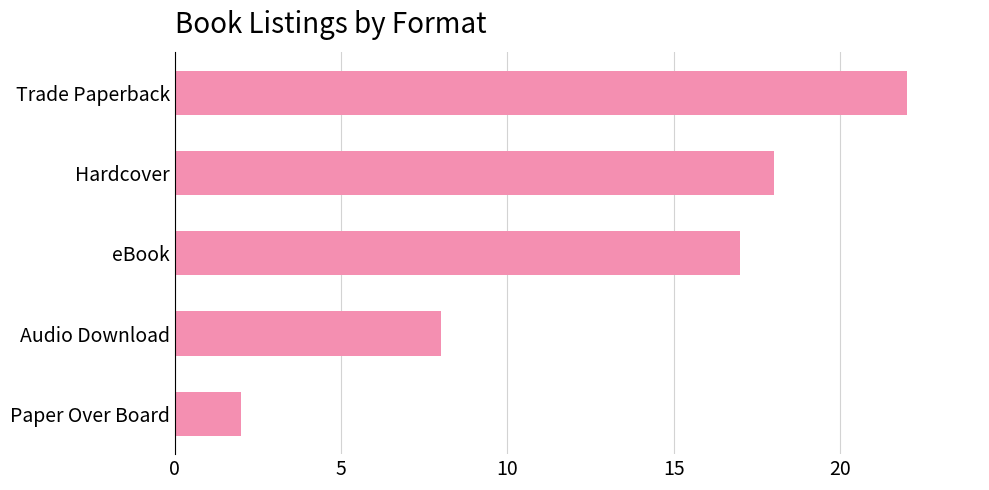

Read the value at Audio Download, to the nearest 10.

10